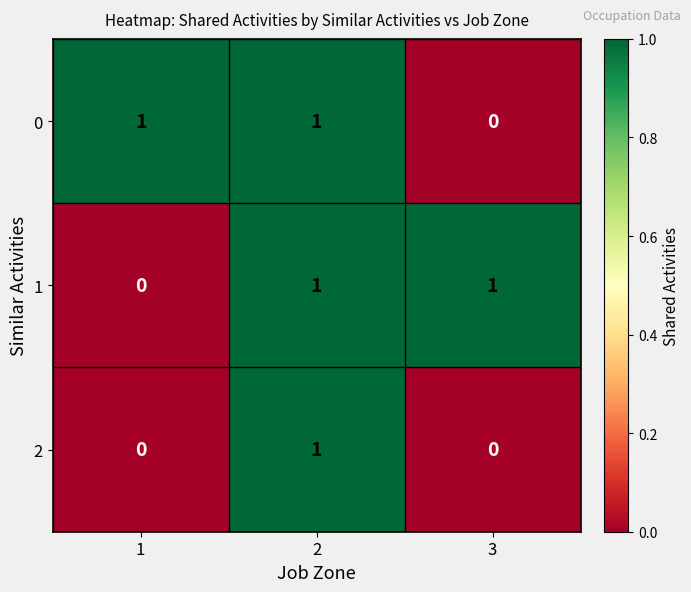

At how many categories does at least one series exceed 0?

3